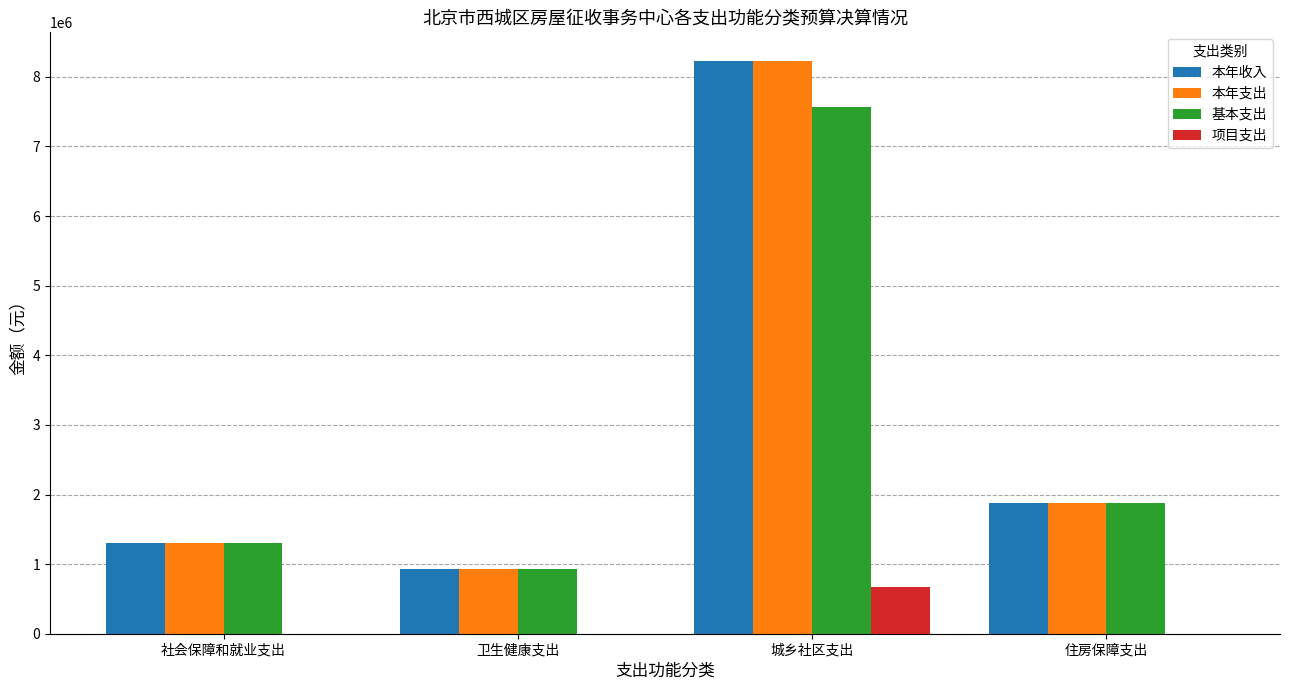

The 本年支出 series shows 519154.2 at 住房保障支出. True or false?

False